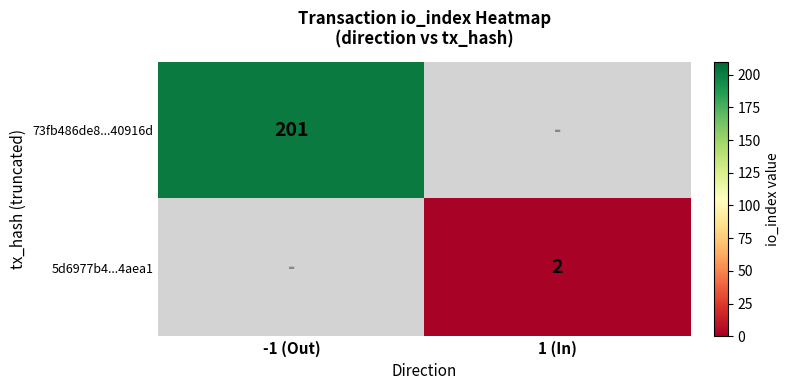

The 5d6977b4...4aea1 series shows 3 at 1 (In). True or false?

False